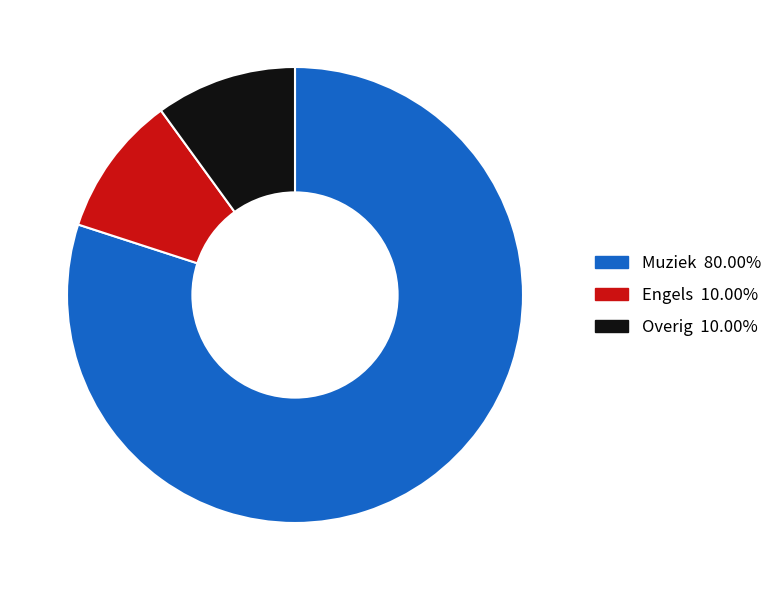

Is there a majority slice in this chart?

Yes